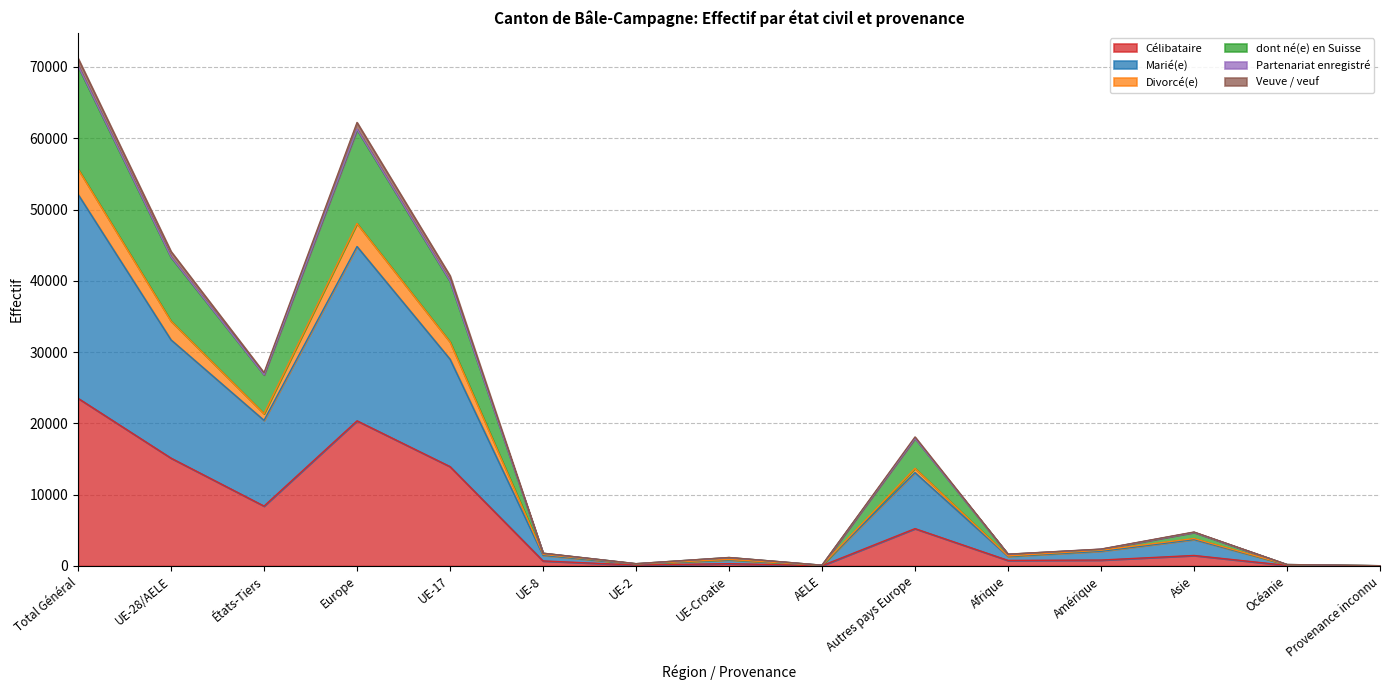

What position from the right is Provenance inconnu?

1